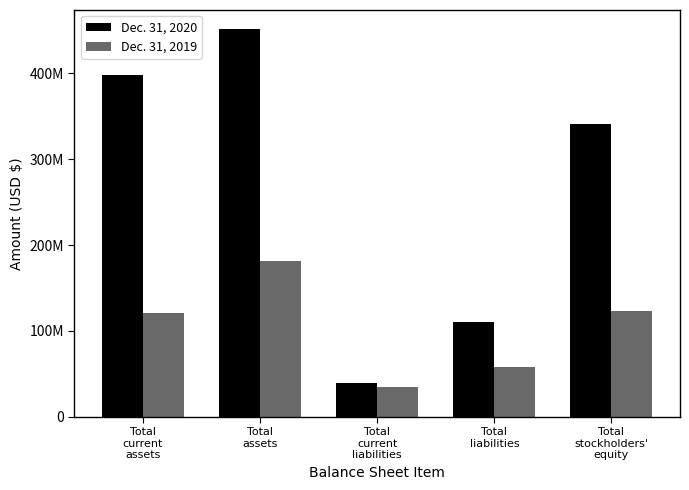

Rank the series at Total
current
liabilities from lowest to highest value.

Dec. 31, 2019, Dec. 31, 2020